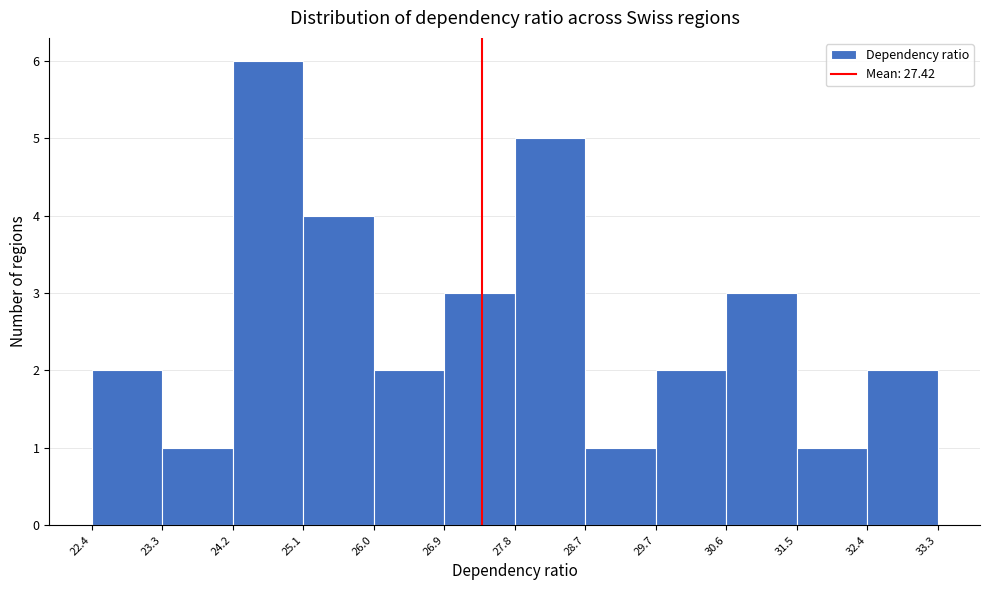

Which range on the x-axis has the tallest bar?

24.2 to 25.1